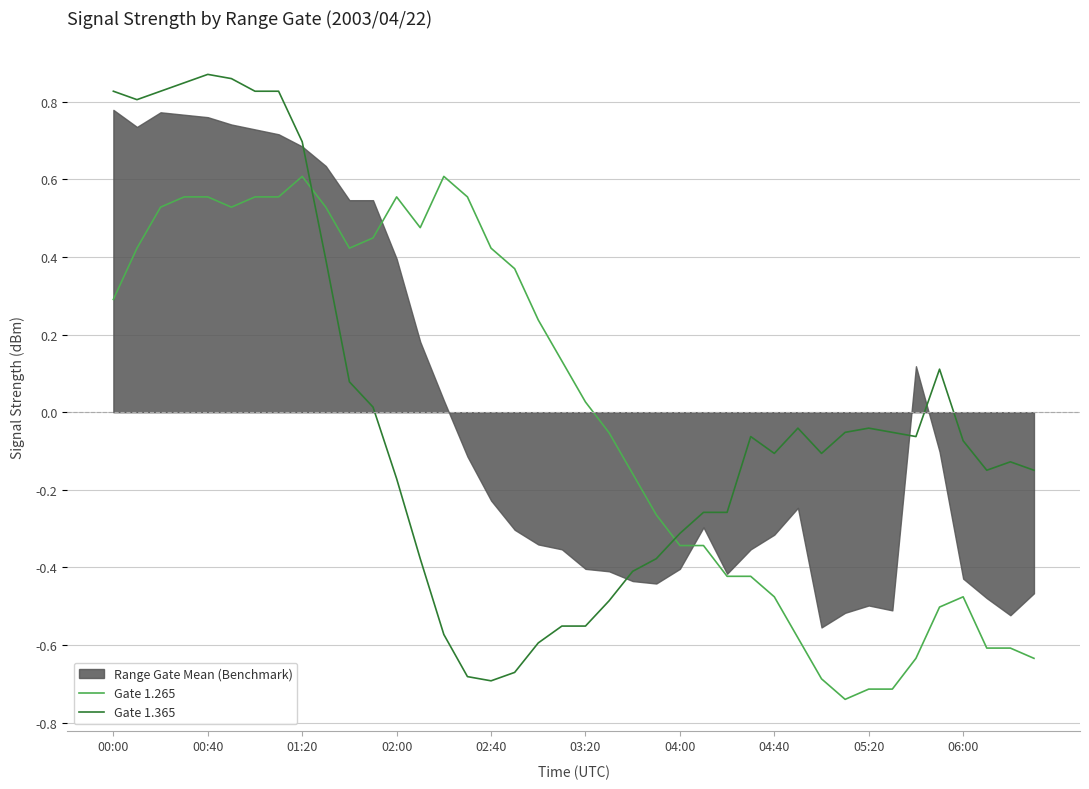

True or false: Gate 1.365 has a value of -0.7 at 02:40.

True